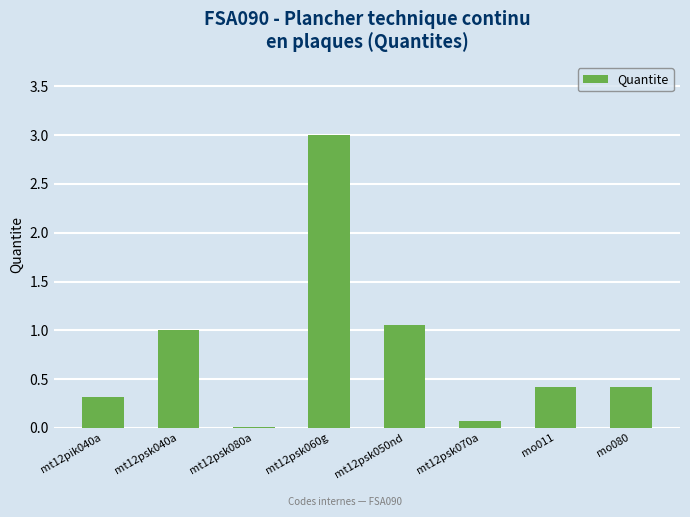

What is the difference between the values at mt12psk050nd and mo011?

0.6